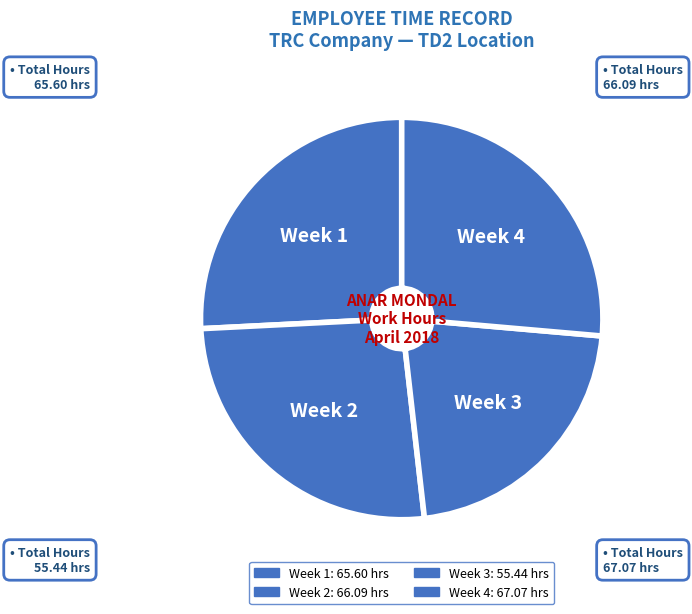

True or false: Week 2 accounts for 26% of the total.

True